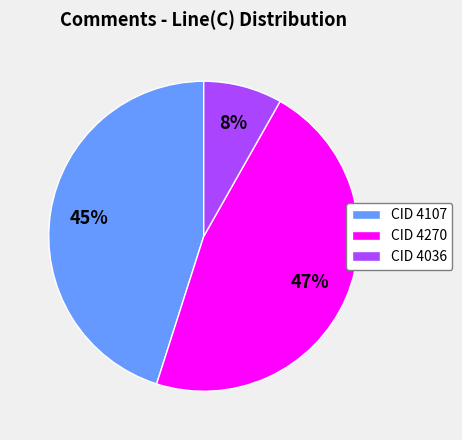

Between CID 4036 and CID 4270, which is larger?

CID 4270